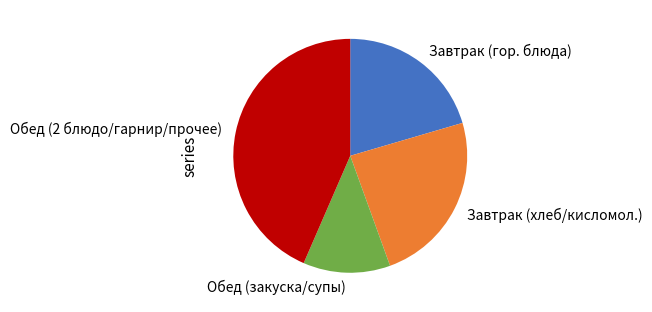

Rank the categories by value from highest to lowest.

Обед (2 блюдо/гарнир/прочее), Завтрак (хлеб/кисломол.), Завтрак (гор. блюда), Обед (закуска/супы)